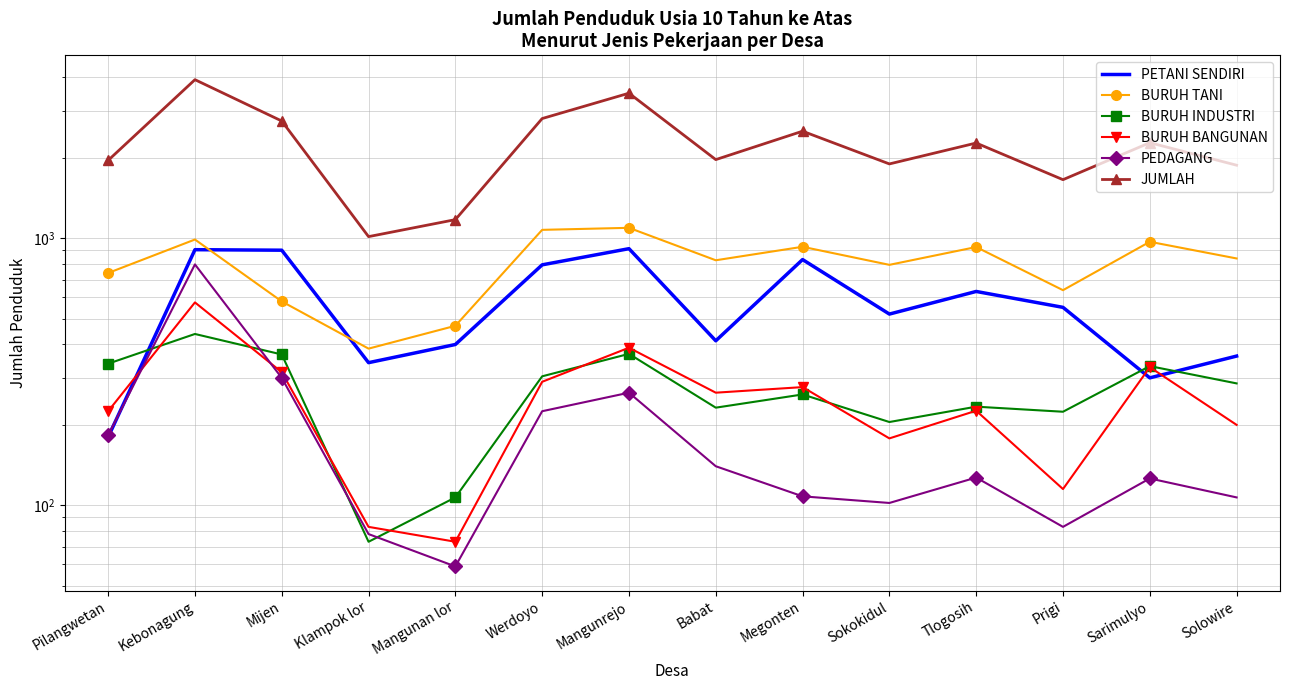

How many interior local peaks does the BURUH INDUSTRI series have?

5